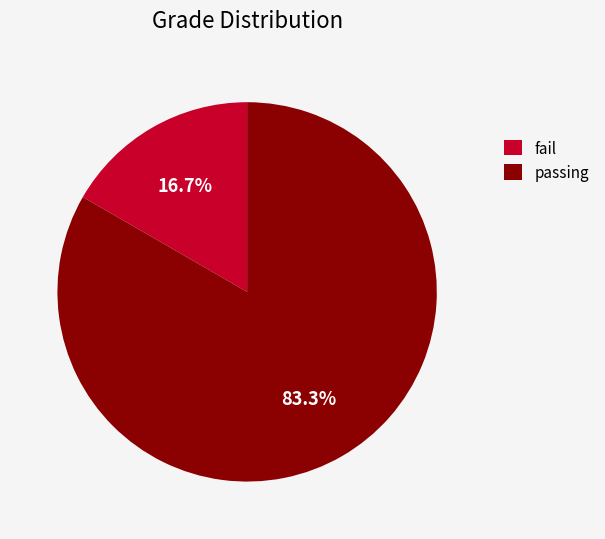

Is the sum of fail and passing greater than half?

Yes